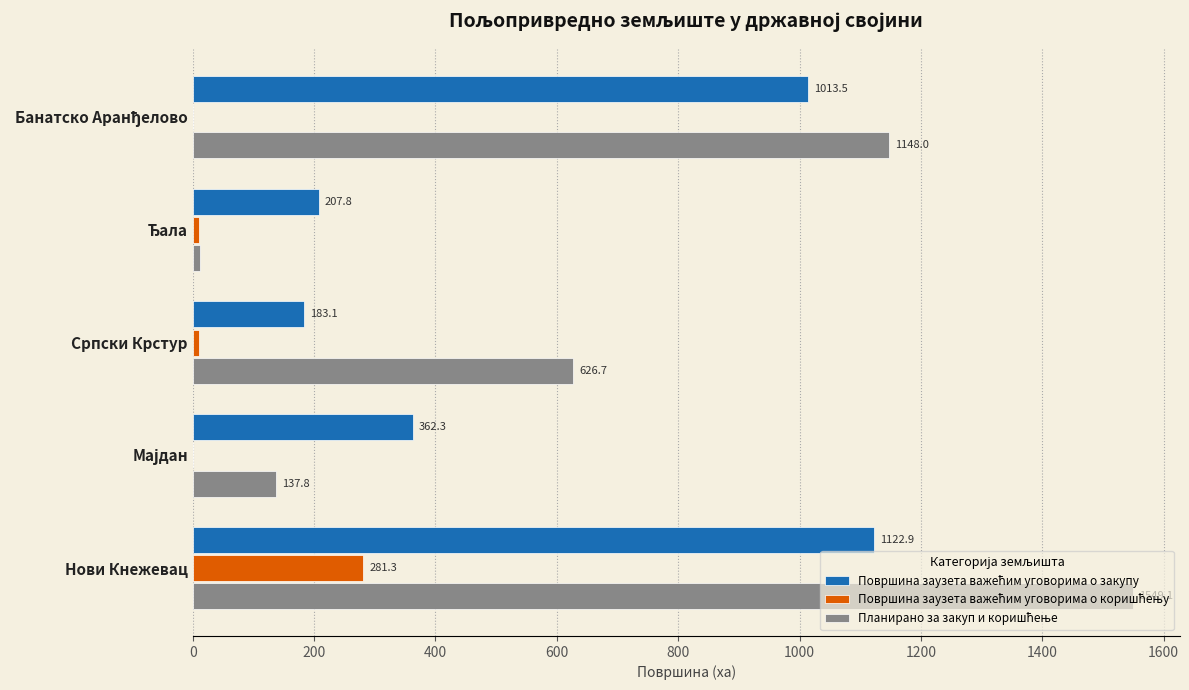

At which category is the sum across all series the highest?

Нови Кнежевац